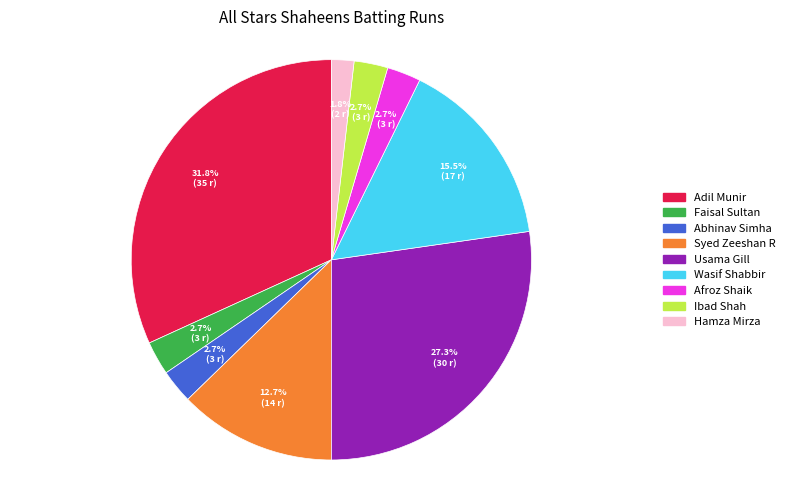

Is there any slice that represents more than half of the pie?

No